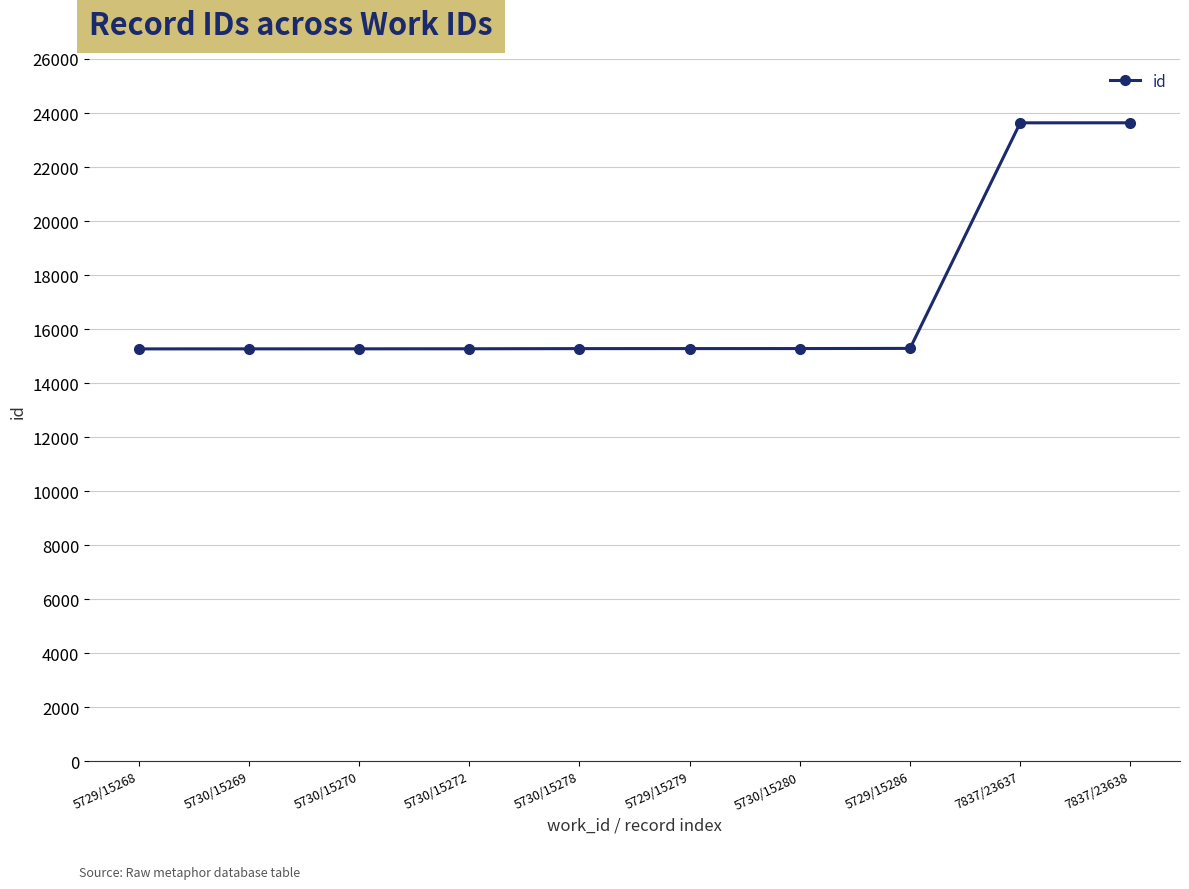

What is the label of the 5th point from the right?

5729/15279